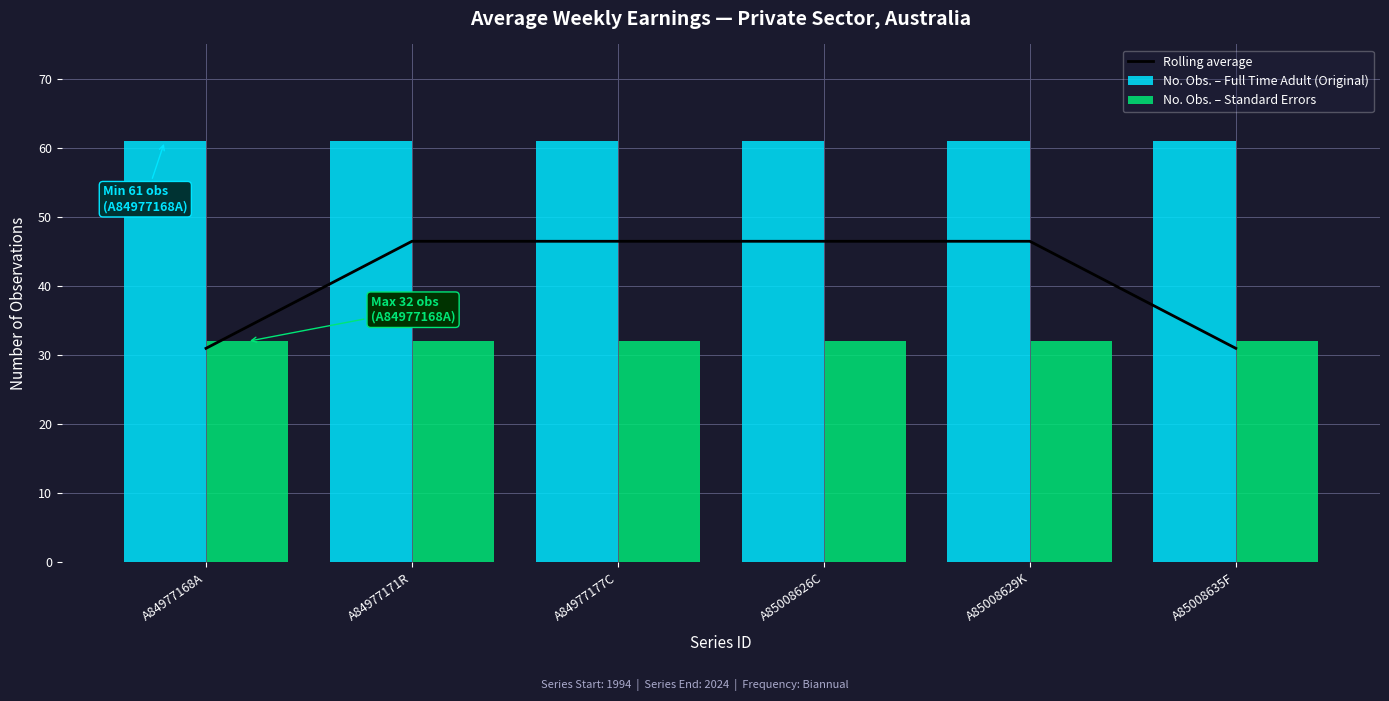

Which category has the highest value across all series?

A84977168A